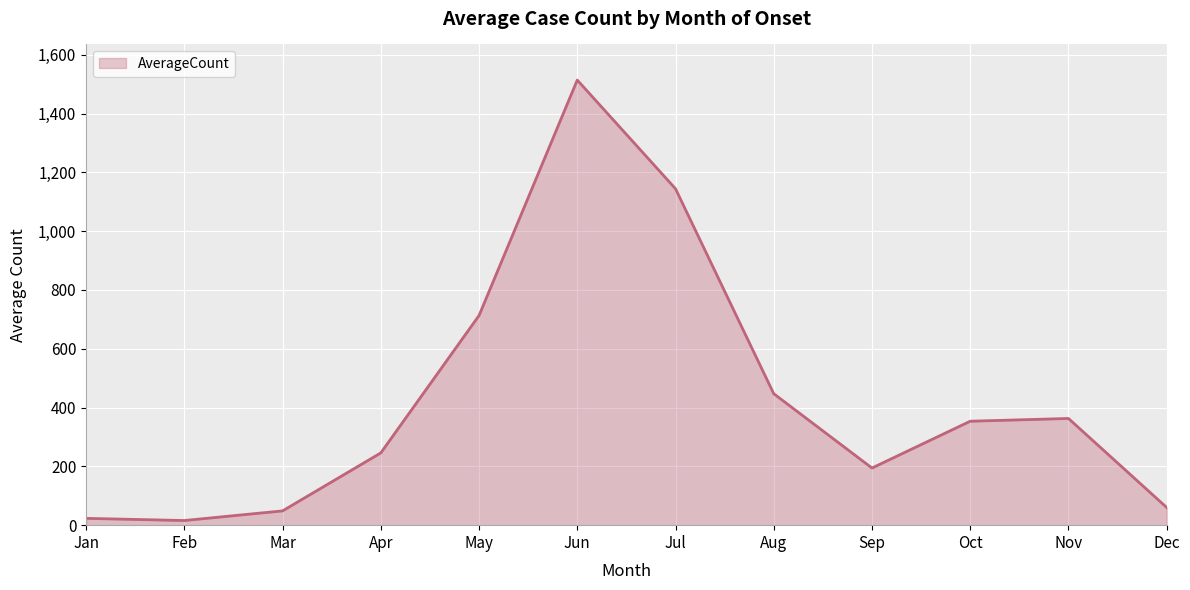

What is the change in value from Jan to Jun?

+1491.0